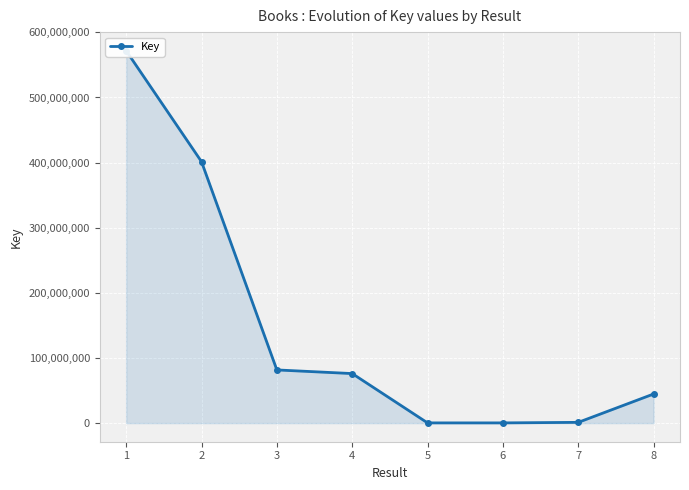

What is the difference between the values at 8 and 4?

31337183